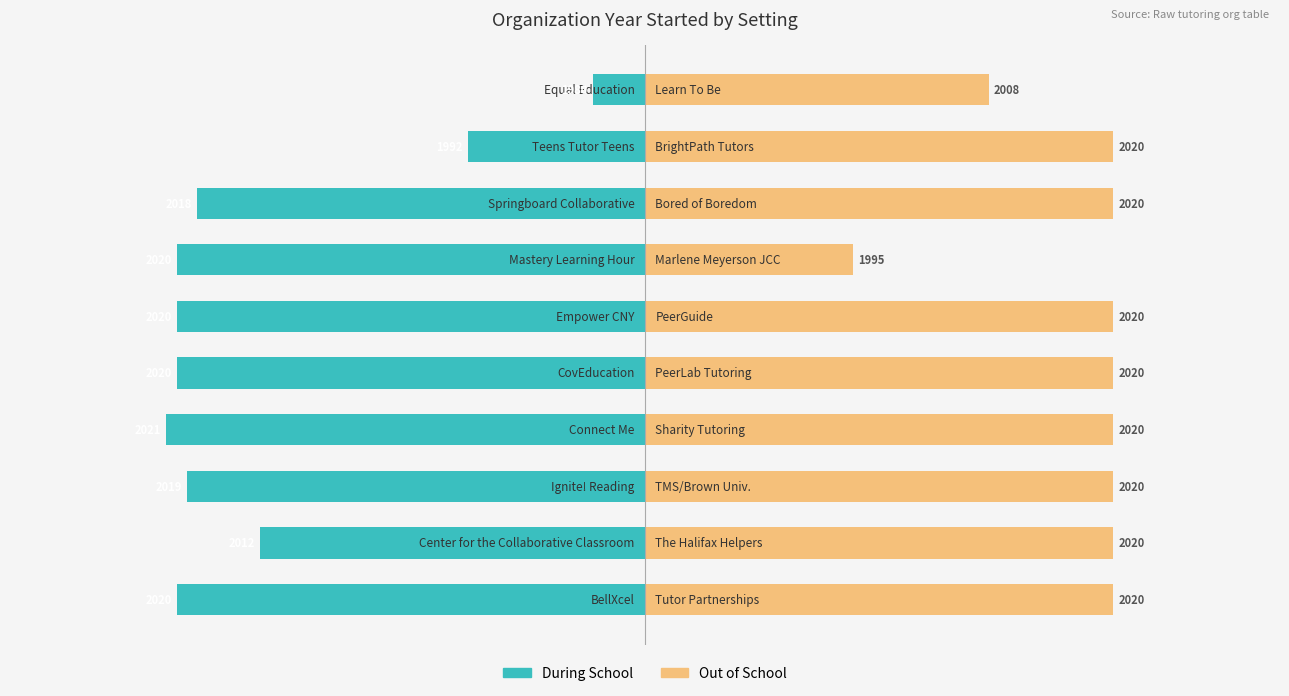

What is the difference between the maximum and minimum values in the Out of School series?

25